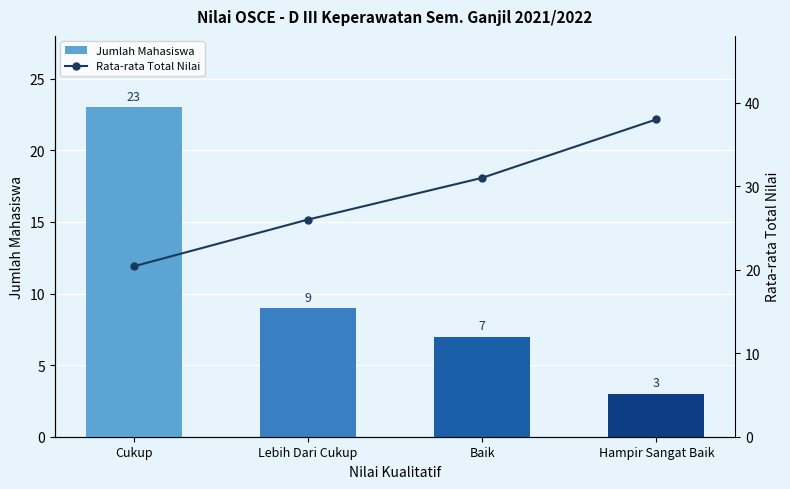

How many data points in Rata-rata Total Nilai are less than 31?

2